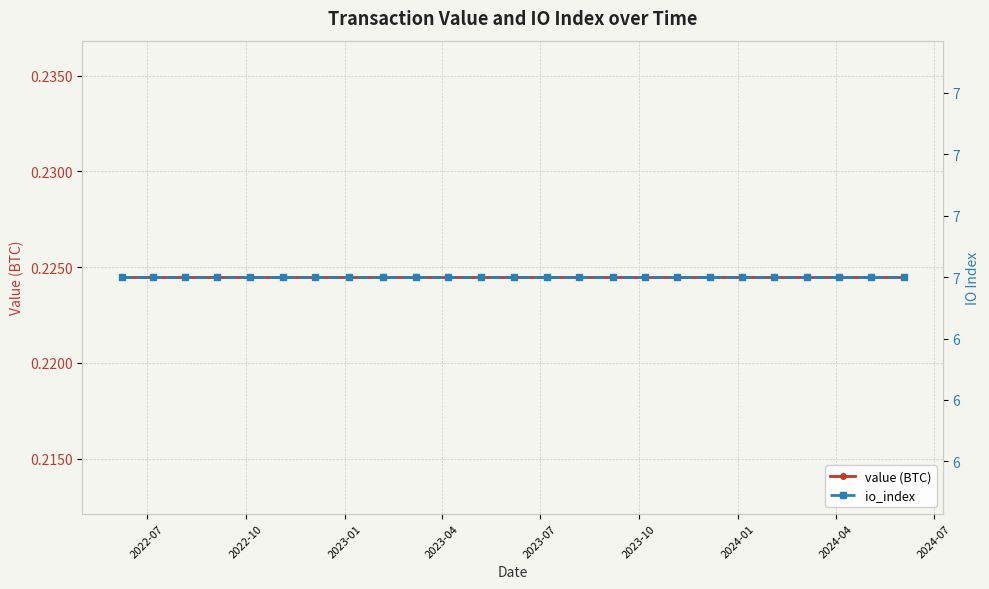

True or false: value (BTC) has a value of 0.1 at 2023-10.

False